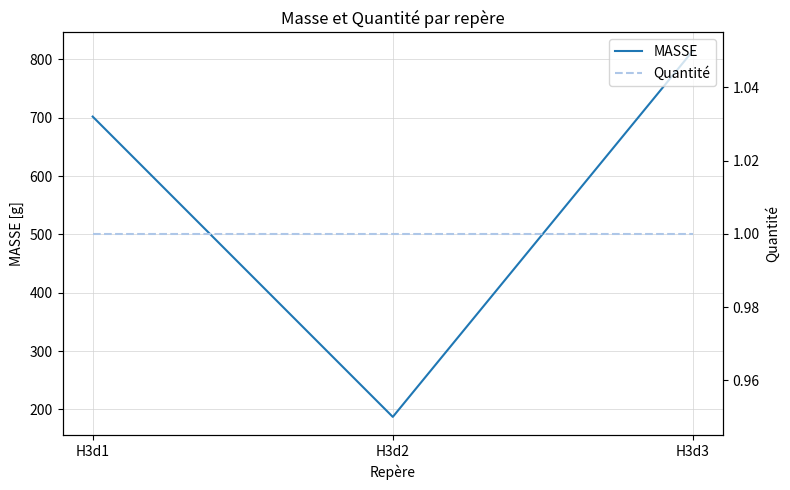

How many data points does each series have?

3